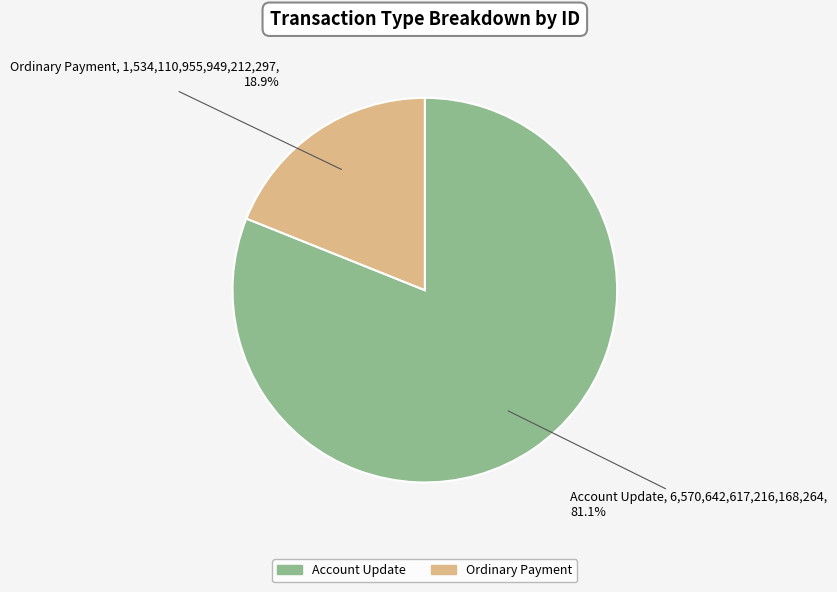

Is there any slice that represents more than half of the pie?

Yes